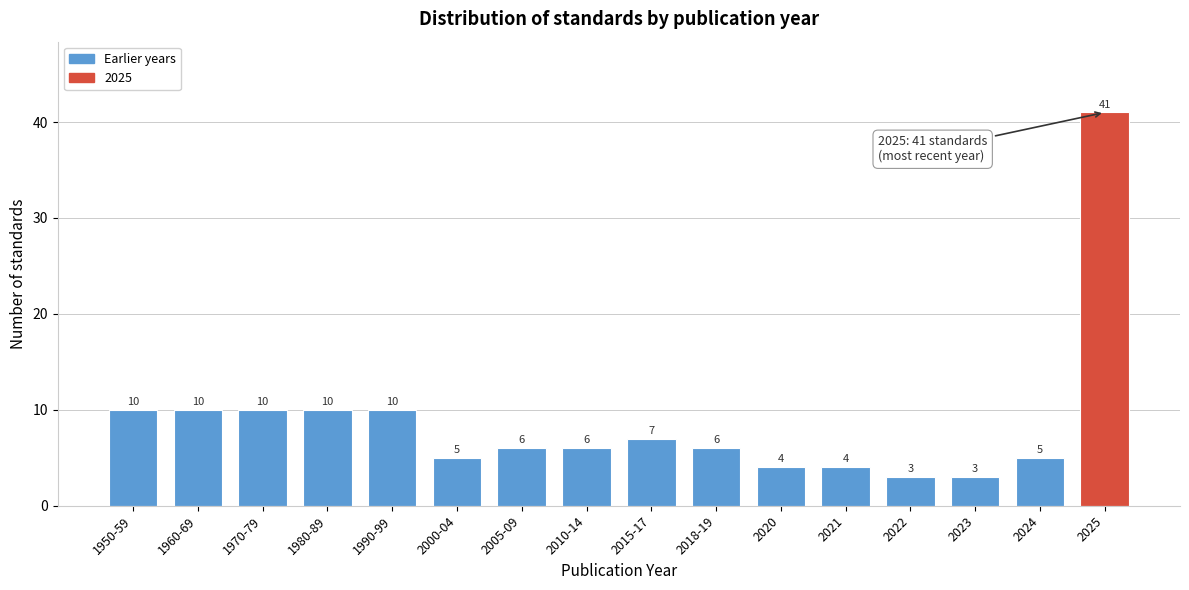

Reading right to left, list all the values displayed in this chart.

2025=41	2024=5	2023=3	2022=3	2021=4	2020=4	2018-19=6	2015-17=7	2010-14=6	2005-09=6	2000-04=5	1990-99=10	1980-89=10	1970-79=10	1960-69=10	1950-59=10